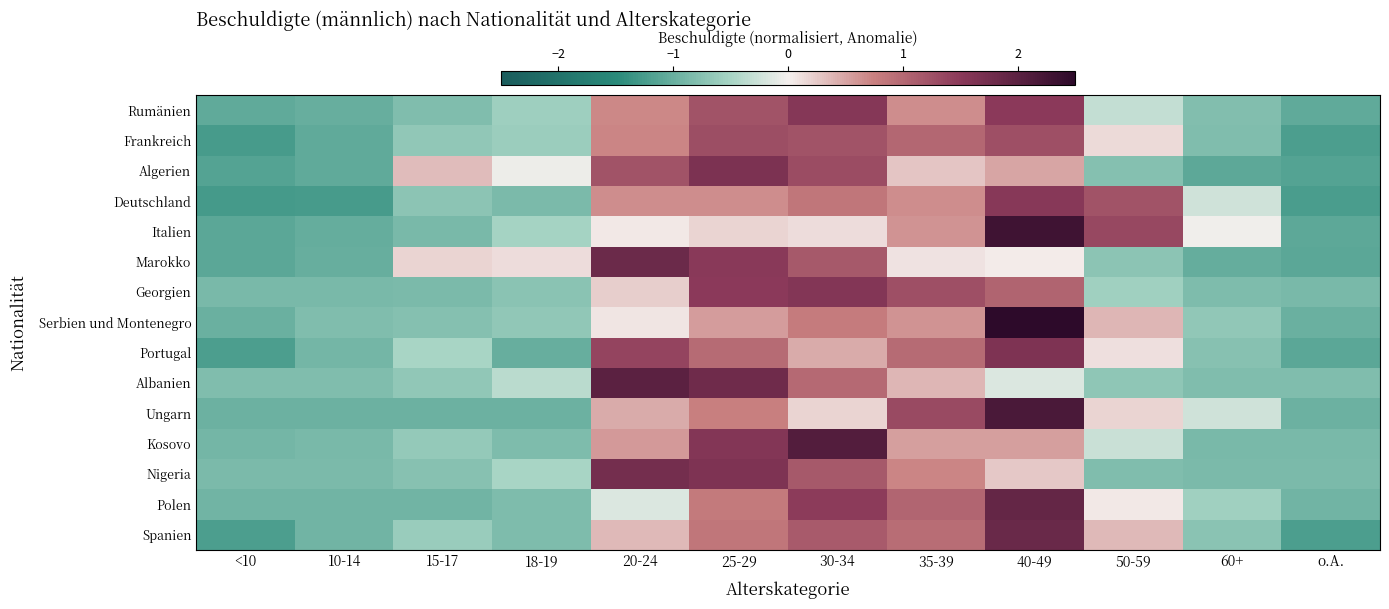

How many series are shown in this chart?

15